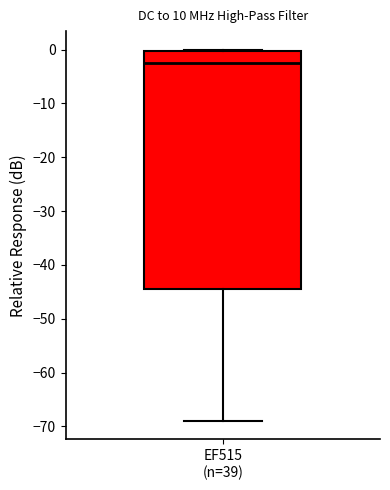

Transcribe this box plot: give where the median line is, the range the box spans, and where the two whiskers end, as read against the y-axis. The values are not printed on the chart, so give them approximately, as read against the axis.

median -2, box -45 to 0, whiskers -69 to 0